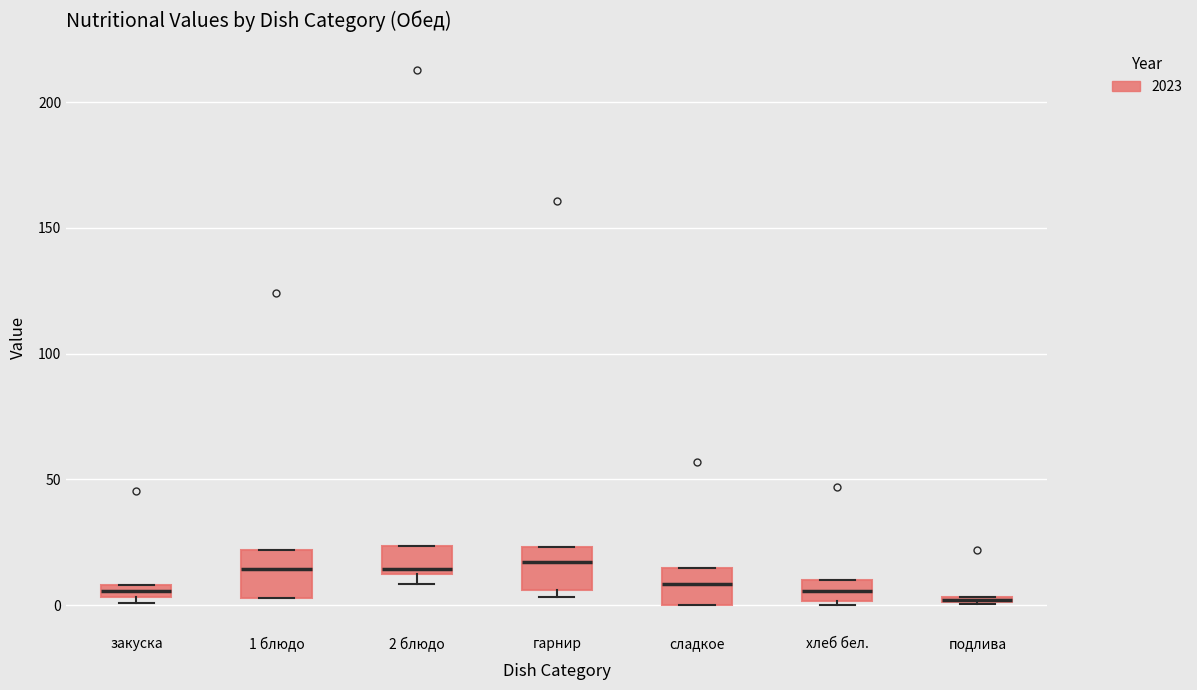

Where is the upper edge of the box for закуска on the y-axis? The values are not printed on the chart, so give them approximately, as read against the axis.

10